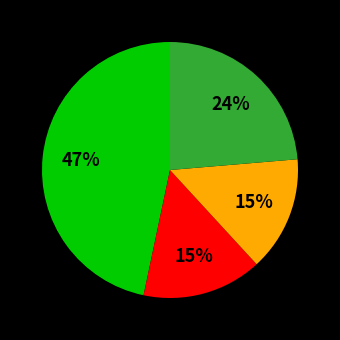

To the nearest percent, what is the difference between the largest and smallest slice percentages?

32%